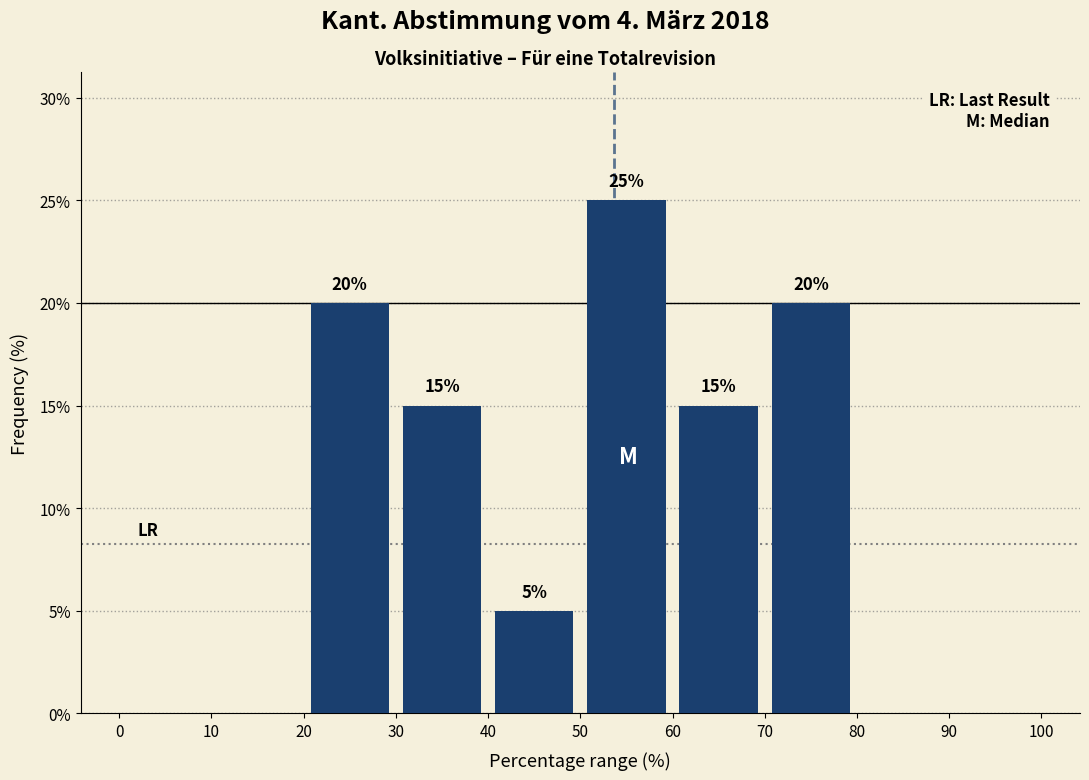

Which range on the x-axis has the tallest bar?

50 to 60